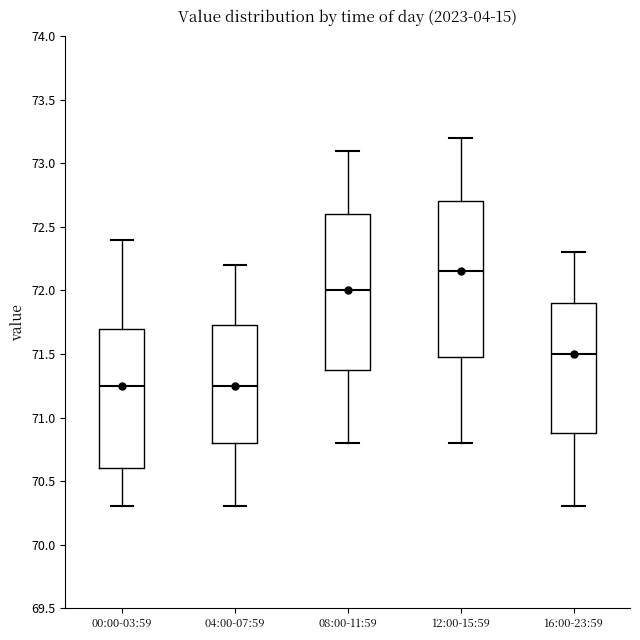

Reading left to right, read every box against the y-axis: the position of its median line, the range the box covers, and the ends of its whiskers. The values are not printed on the chart, so give them approximately, as read against the axis.

00:00-03:59: median 71.25, box 70.60 to 71.70, whiskers 70.30 to 72.40
04:00-07:59: median 71.25, box 70.80 to 71.75, whiskers 70.30 to 72.20
08:00-11:59: median 72.00, box 71.40 to 72.60, whiskers 70.80 to 73.10
12:00-15:59: median 72.15, box 71.50 to 72.70, whiskers 70.80 to 73.20
16:00-23:59: median 71.50, box 70.90 to 71.90, whiskers 70.30 to 72.30